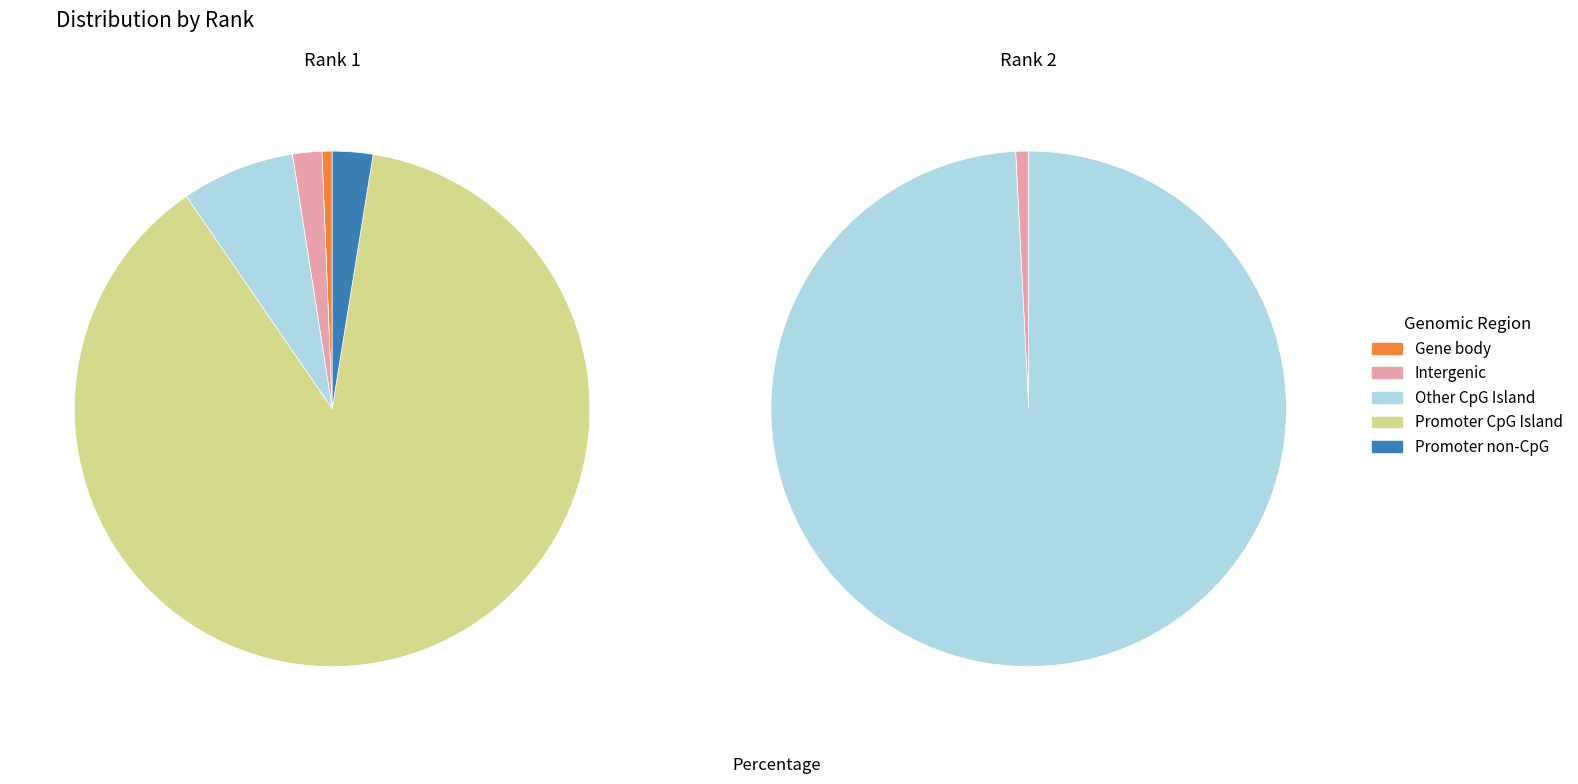

To the nearest percent, what portion does Rank 1 represent?

61%